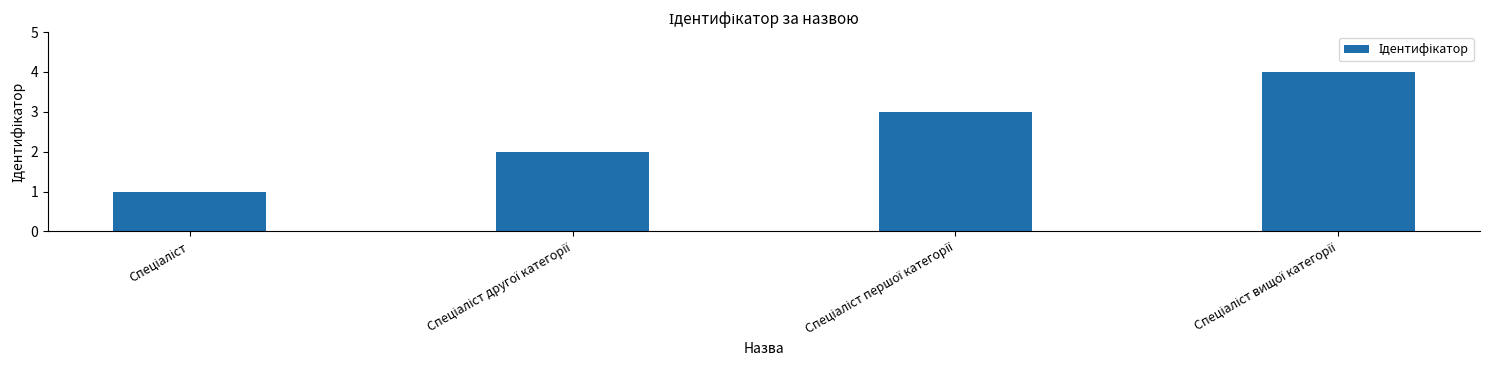

What is the maximum value shown in the chart?

4